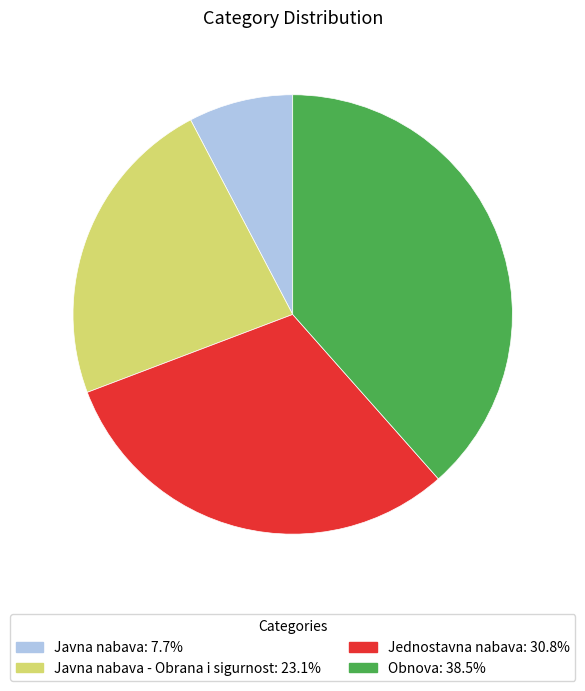

Does any single category account for the majority?

No